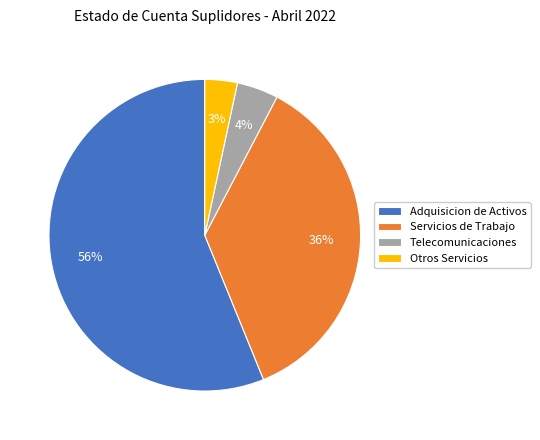

How many segments does this pie chart have?

4